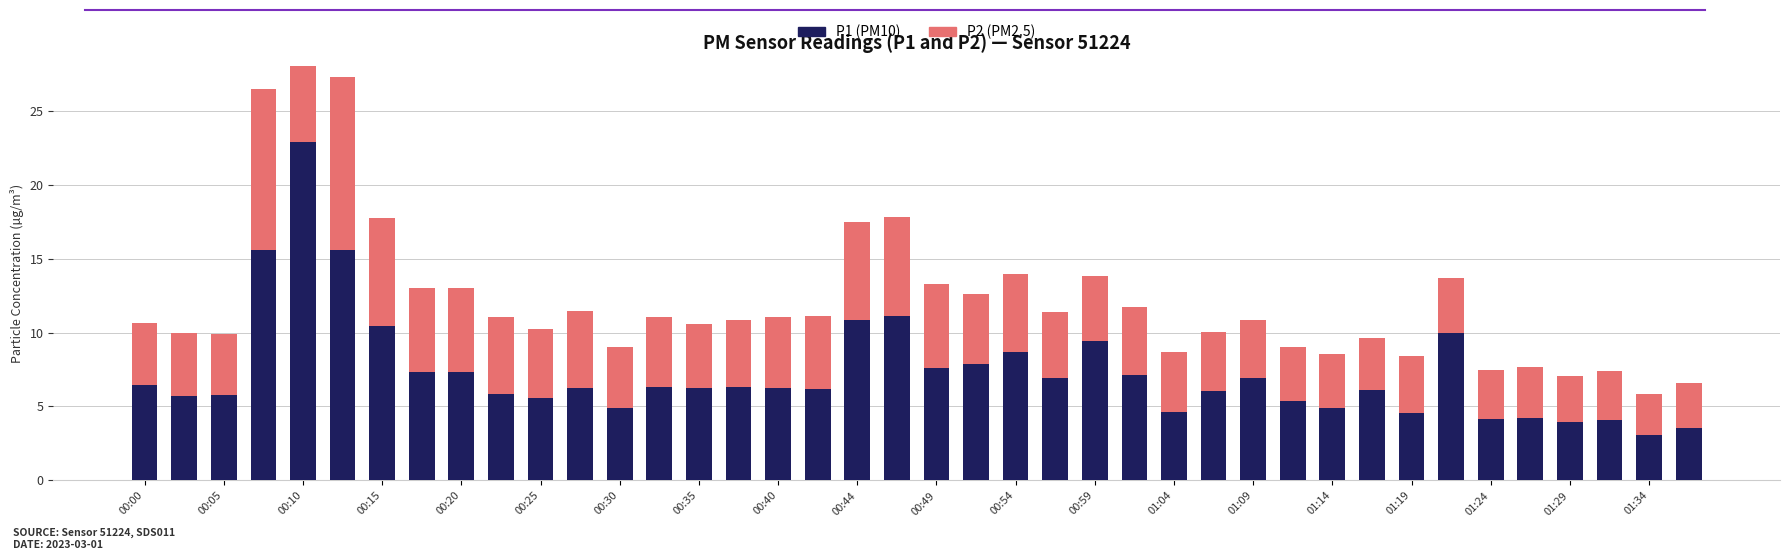

How many groups of bars are there?

40